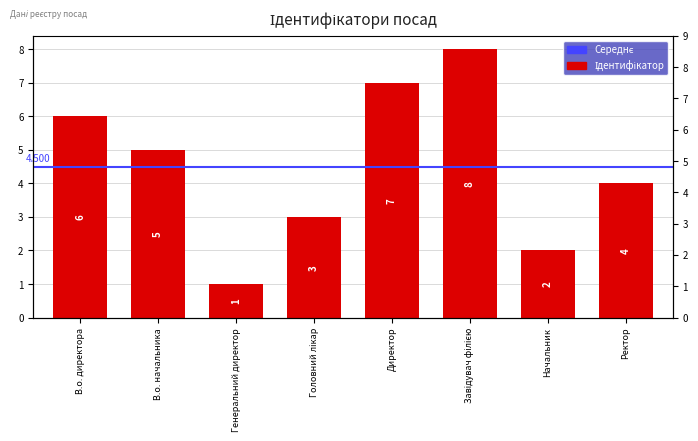

What is the sum of all values?

36